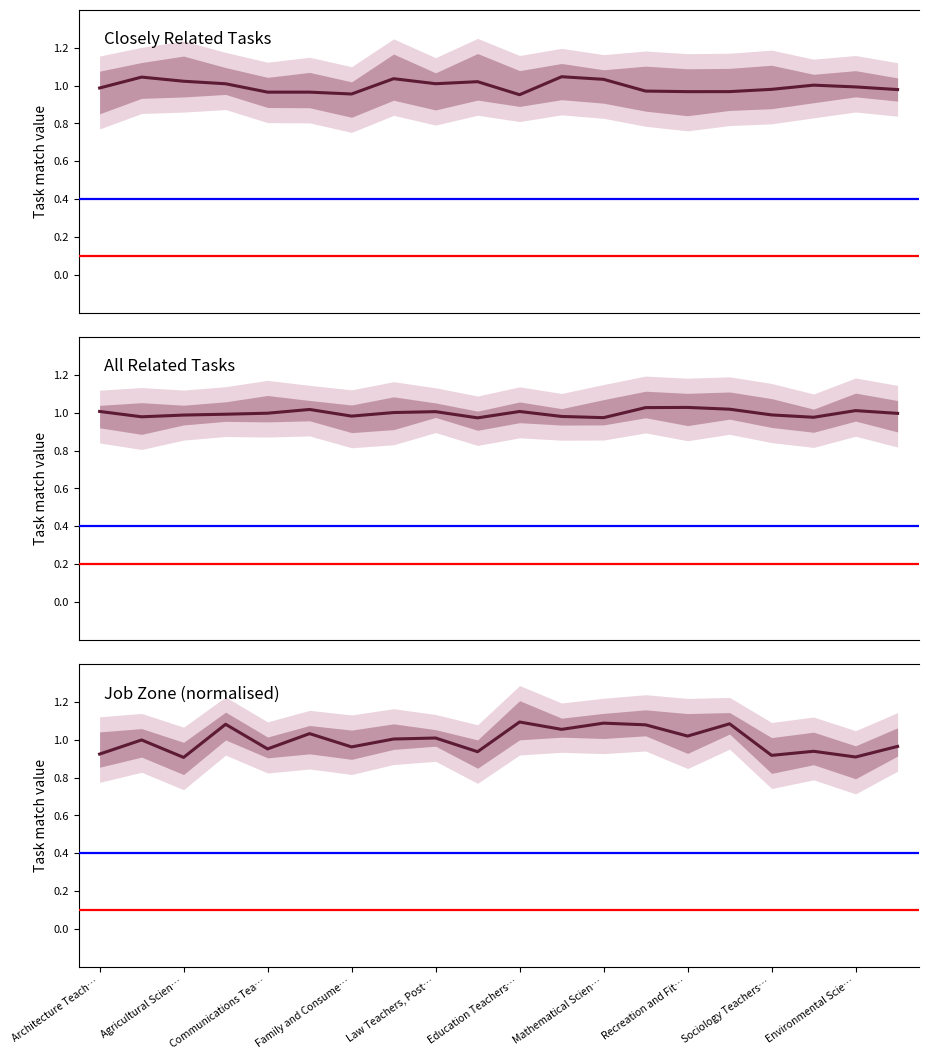

What are all the series names shown in the legend?

Closely Related Tasks, All Related Tasks, Job Zone (normalised)